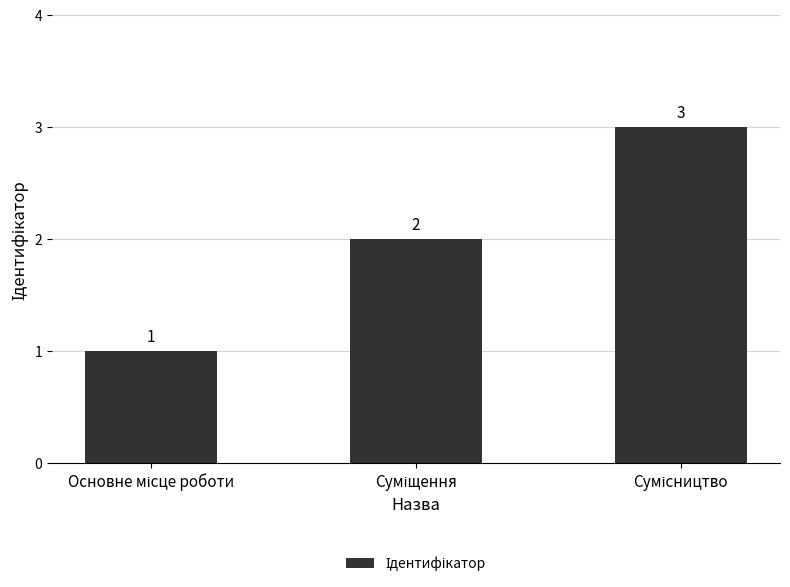

What is the sum of all values?

6